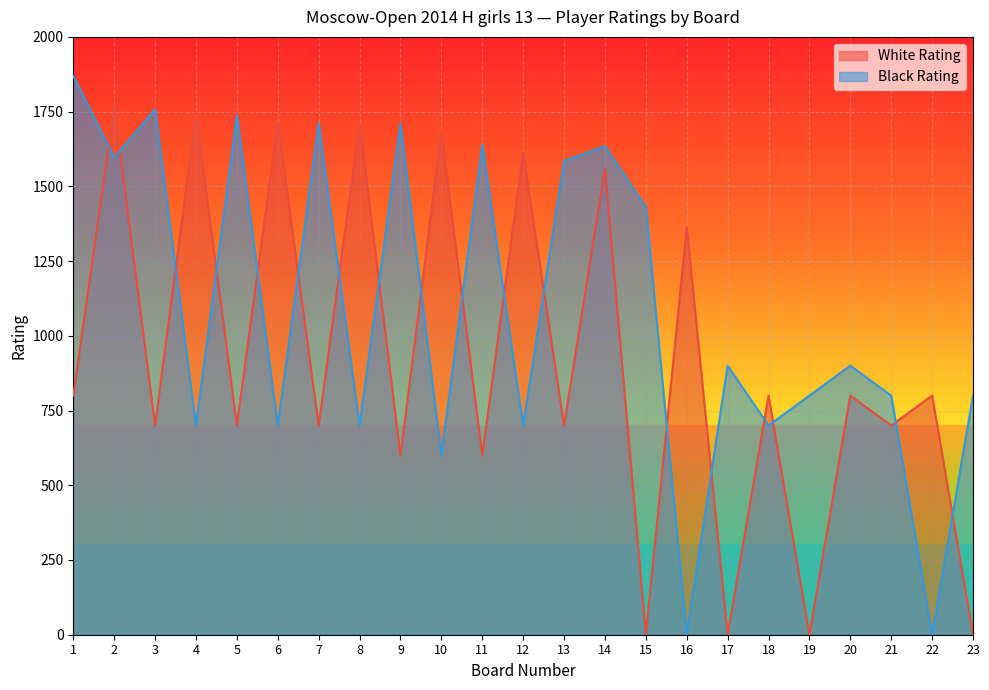

Is the value of Black Rating at 12 greater than the value of White Rating at 4?

No